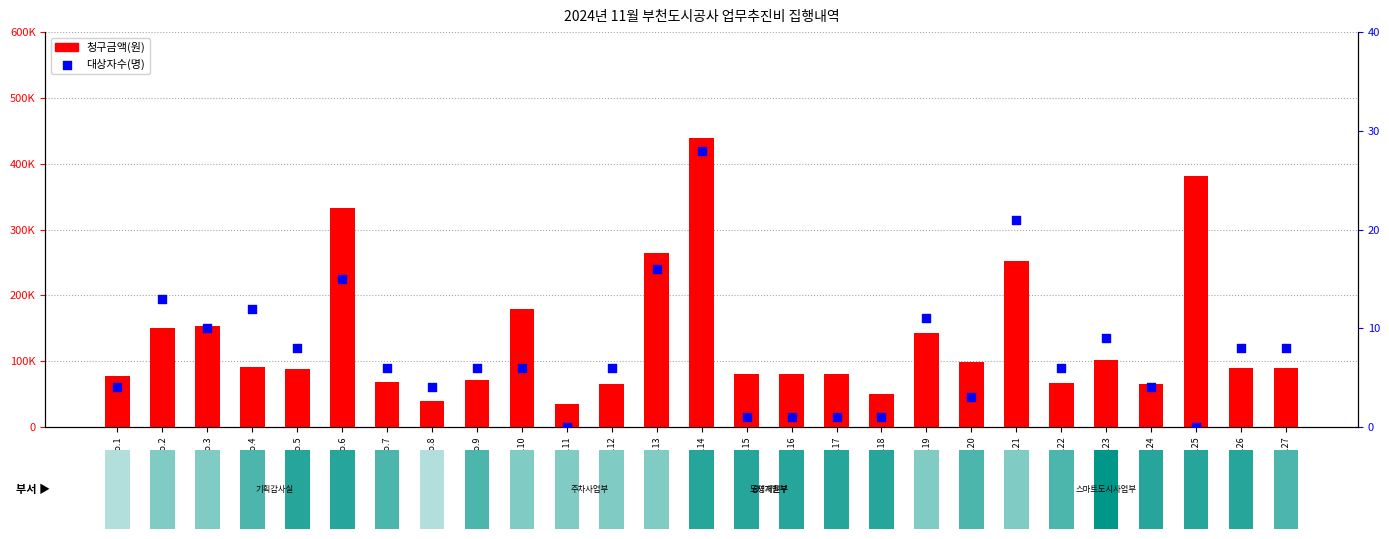

Which series contains the highest Y value?

청구금액(원)